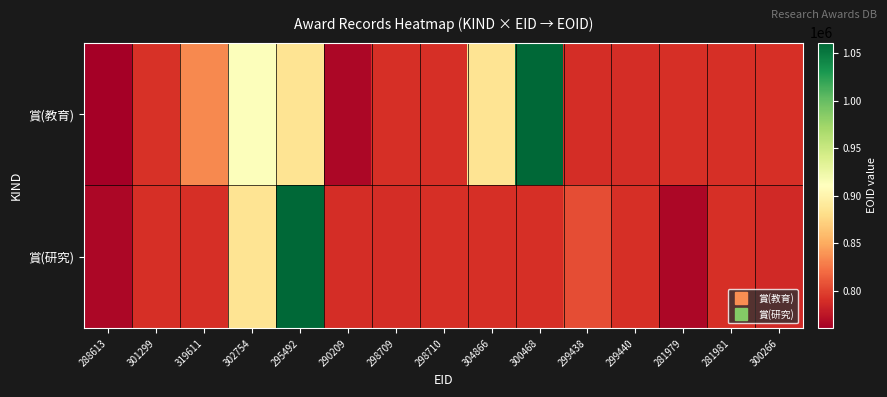

What is the difference between the highest and lowest values at 295492?

175129